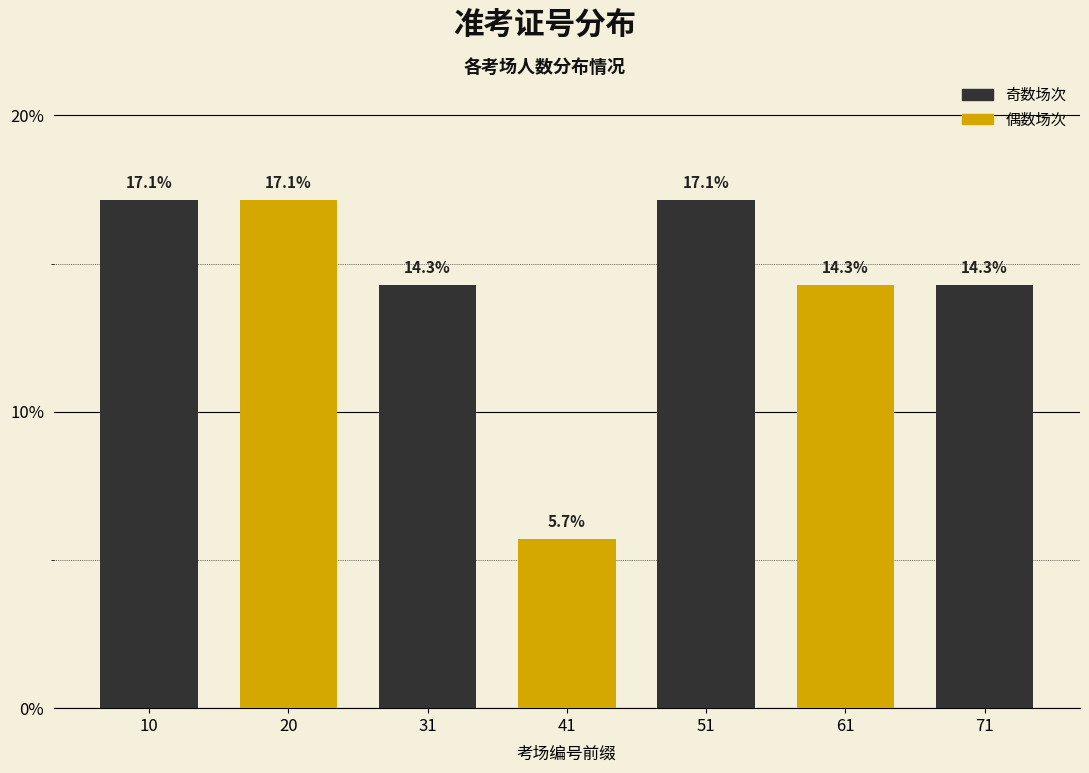

Reading left to right, list all the values displayed in this chart.

17.1	17.1	14.3	5.7	17.1	14.3	14.3